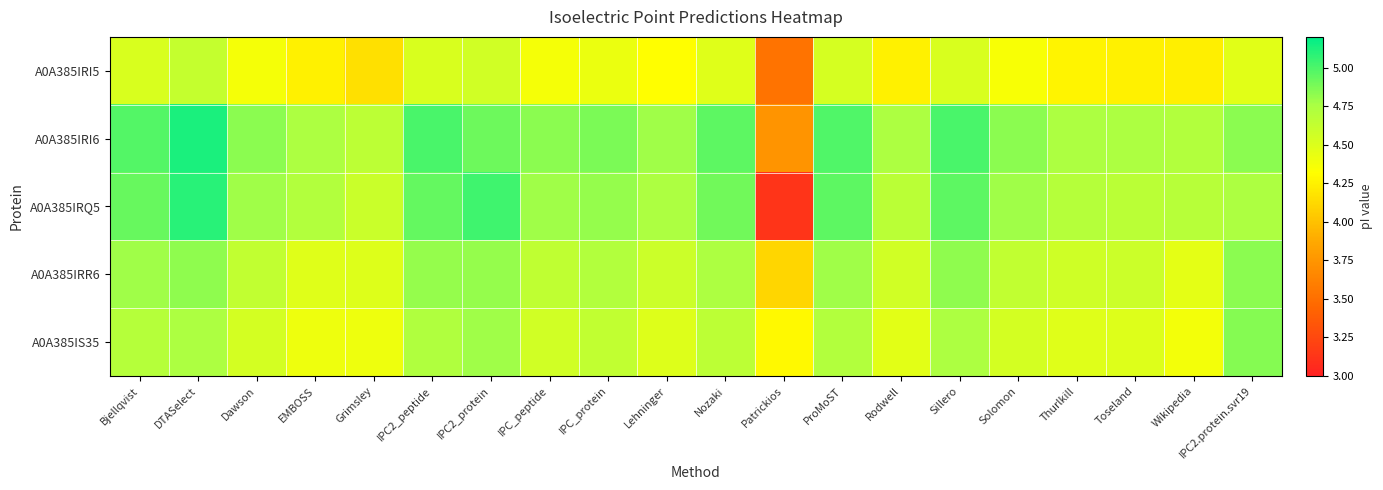

What is the greatest value displayed?

5.1